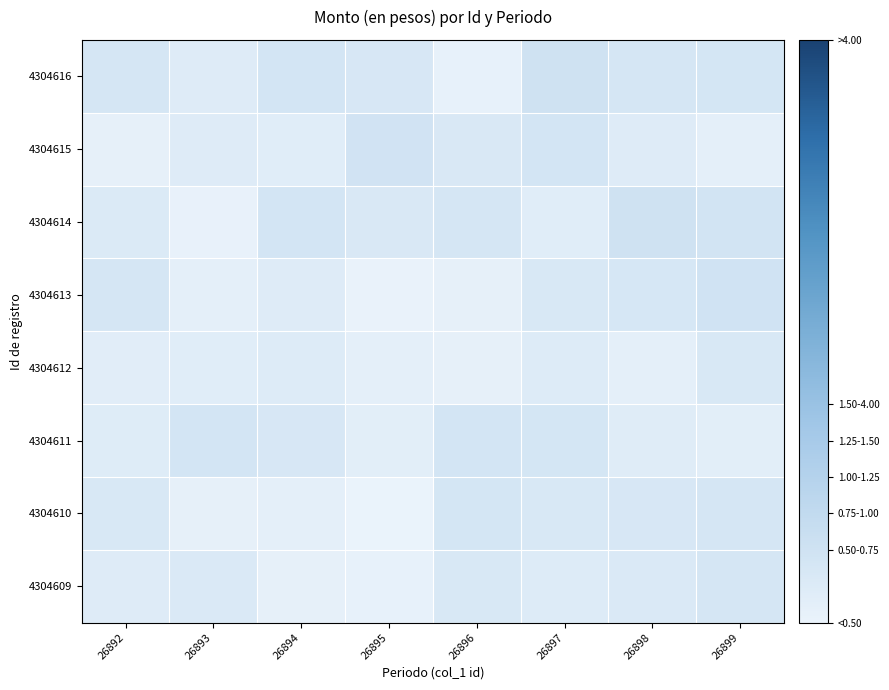

How many categories are shown in the chart?

8